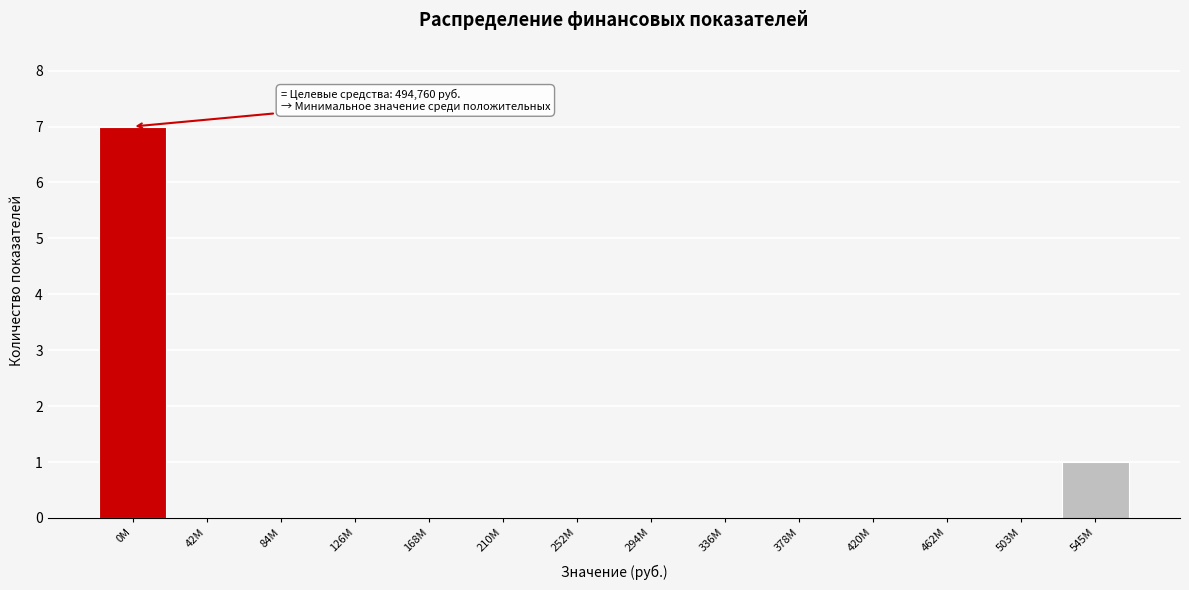

Reading right to left, extract all data points from this chart.

545M=1	503M=0	462M=0	420M=0	378M=0	336M=0	294M=0	252M=0	210M=0	168M=0	126M=0	84M=0	42M=0	0M=7